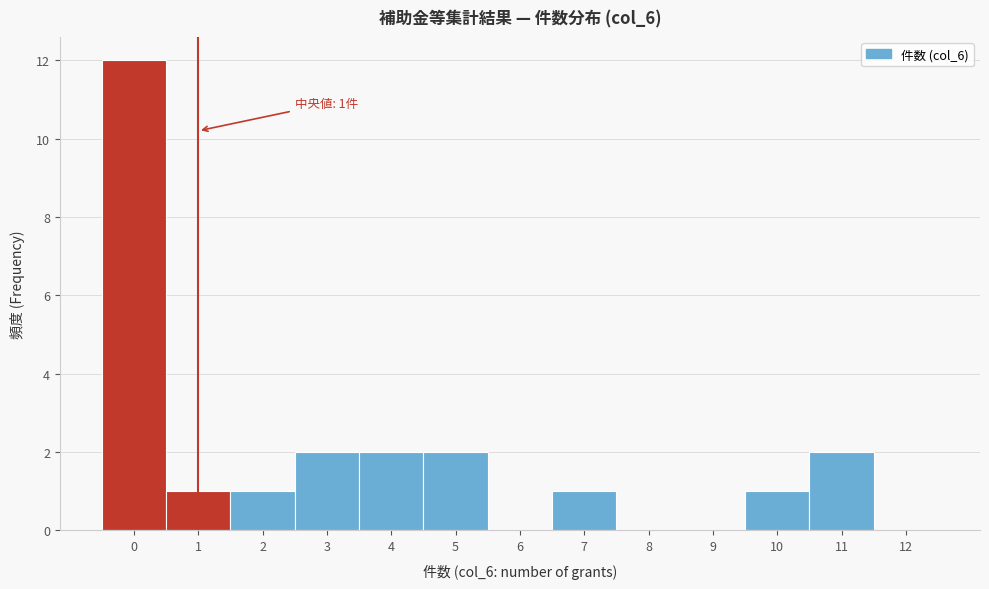

Over which range of the x-axis is the bar tallest?

-0.5 to 0.5